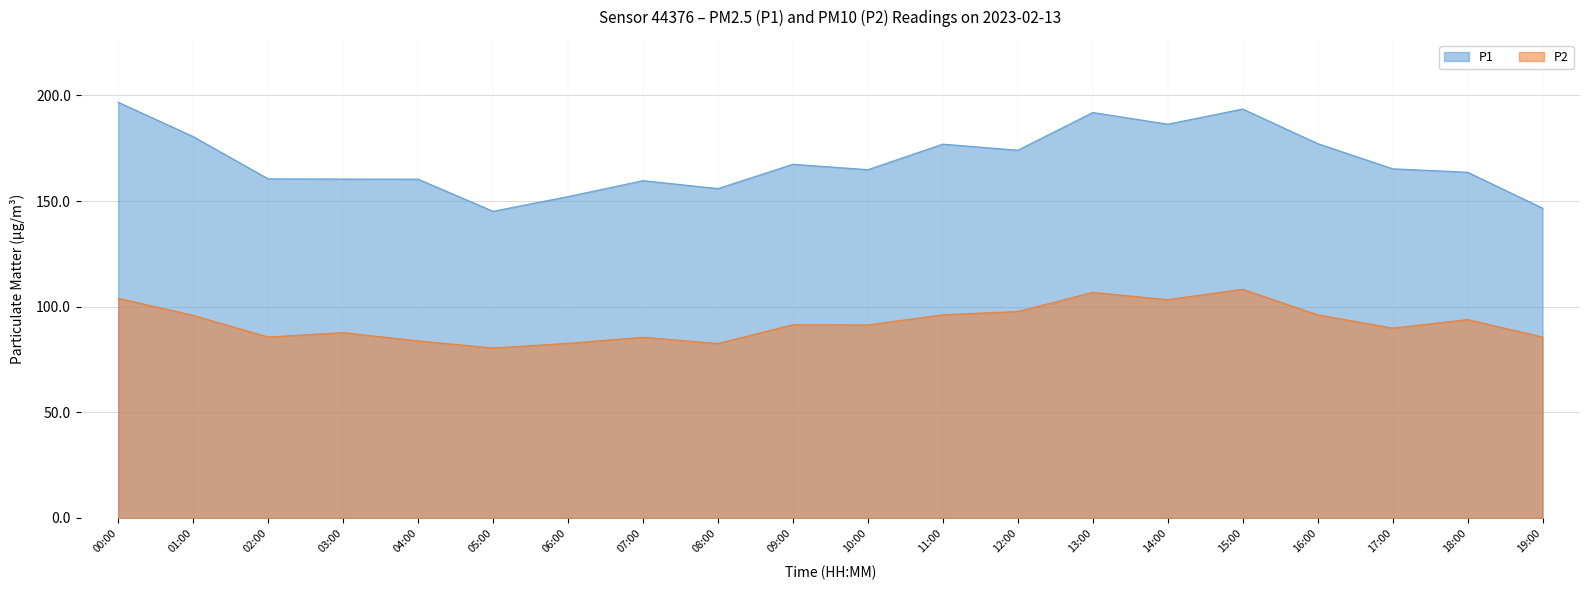

True or false: P1 and P2 cross at least once.

False